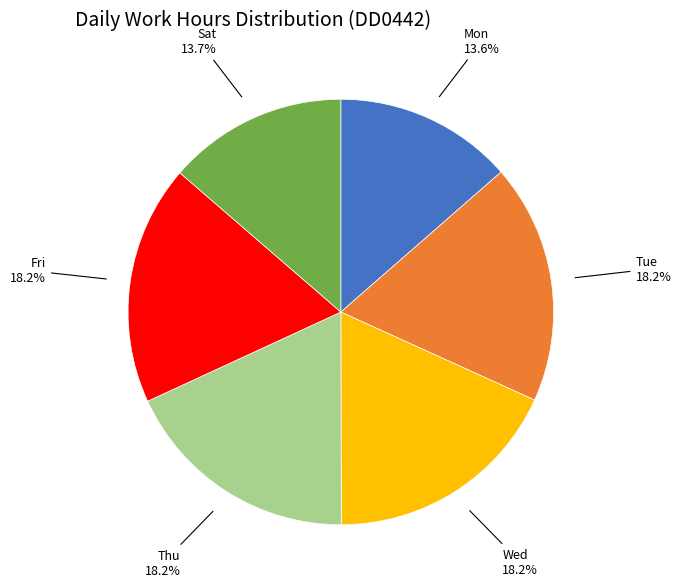

Is there a majority slice in this chart?

No